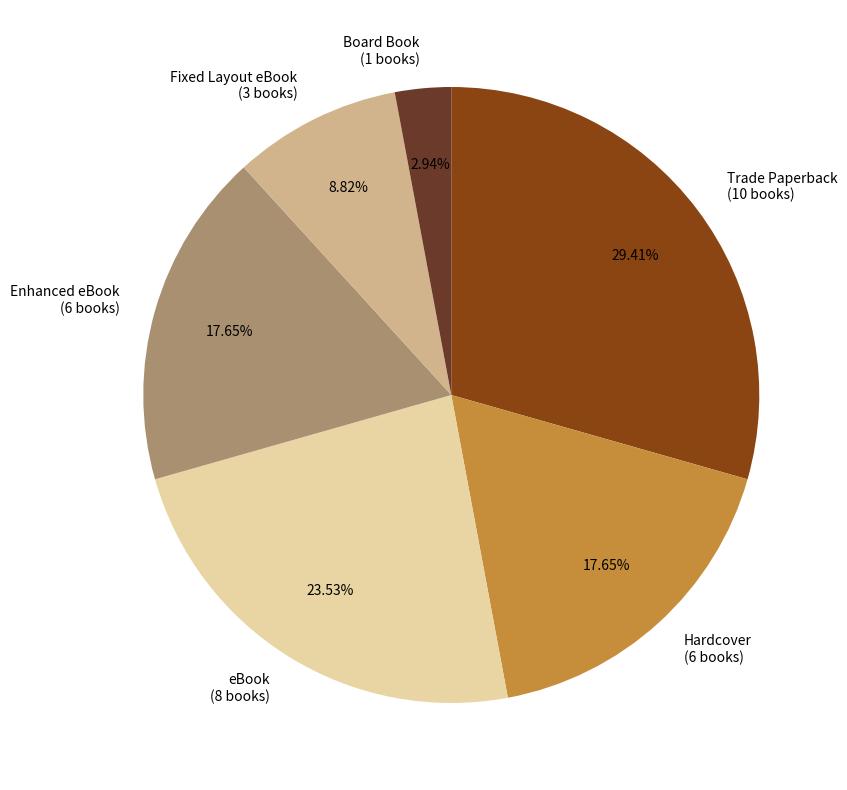

Do Board Book and eBook together represent more than half of the pie?

No